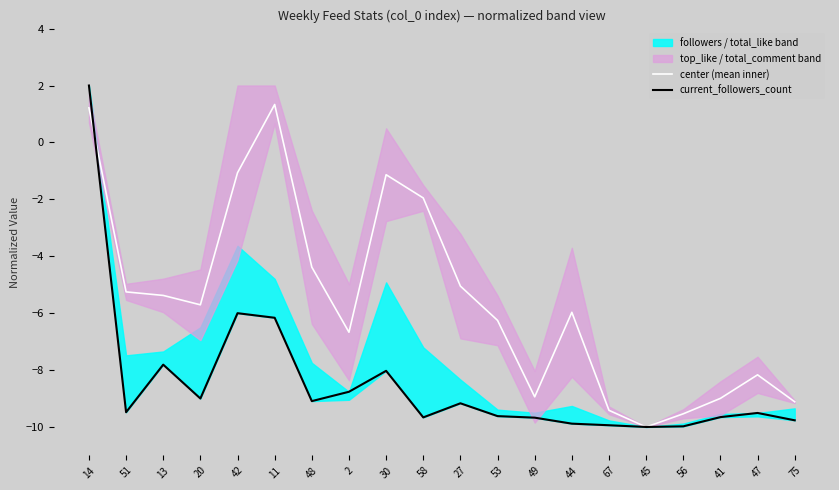

How many interior local valleys does the center (mean inner) series have?

4